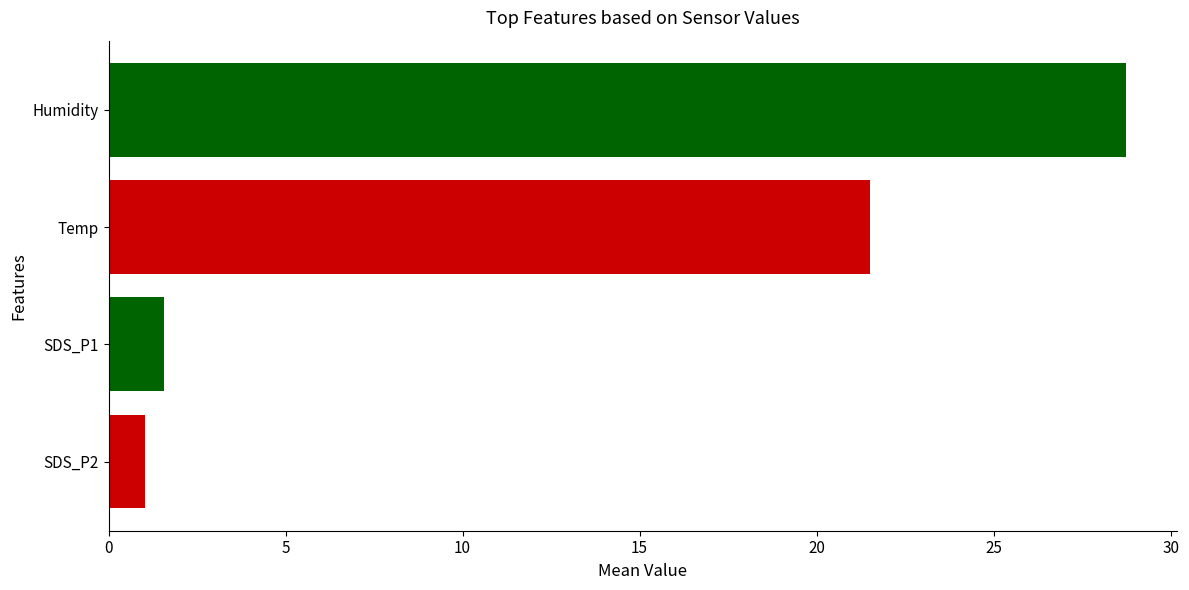

What is the average value of the Temp series?

21.5